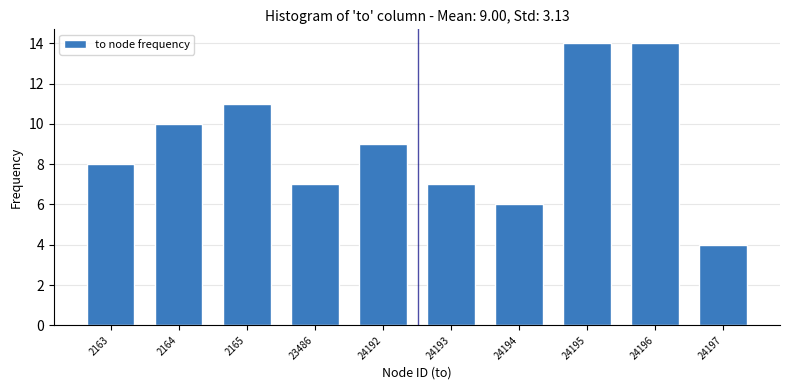

Reading left to right, what are all the values shown in this chart?

8	10	11	7	9	7	6	14	14	4